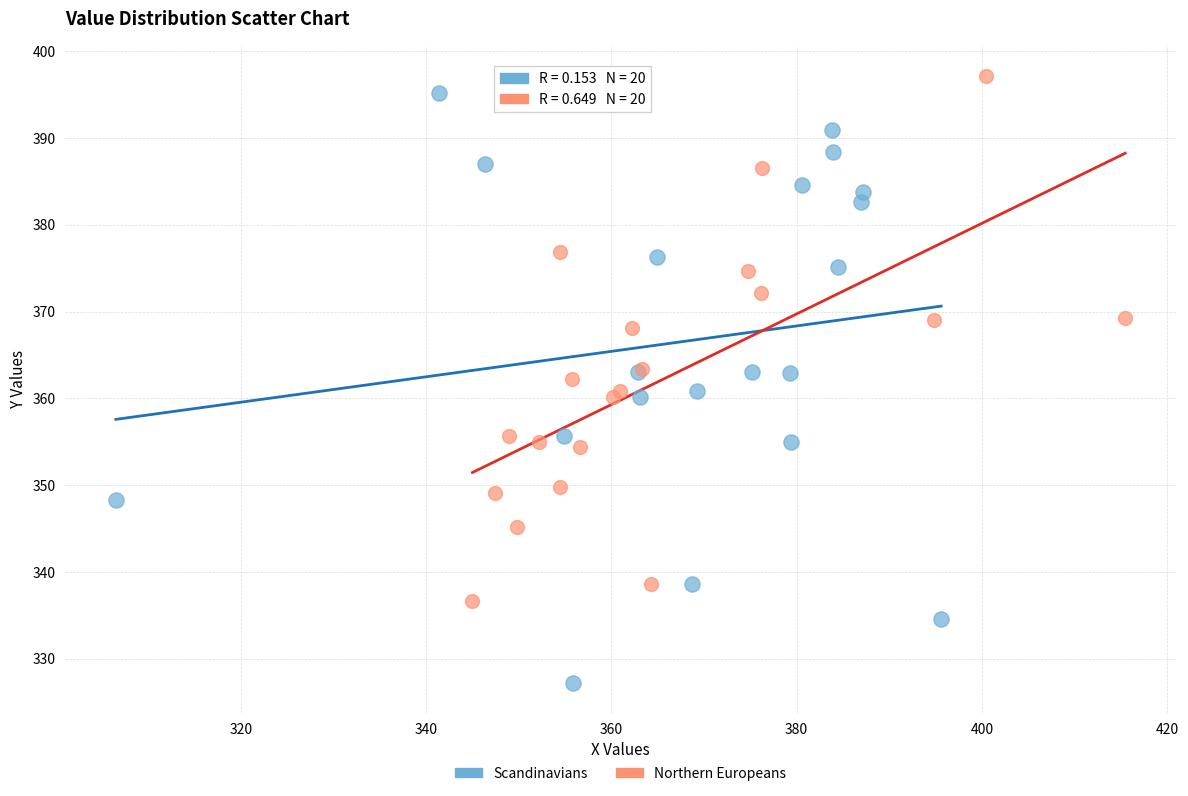

Which series has the widest spread of Y values?

Scandinavians